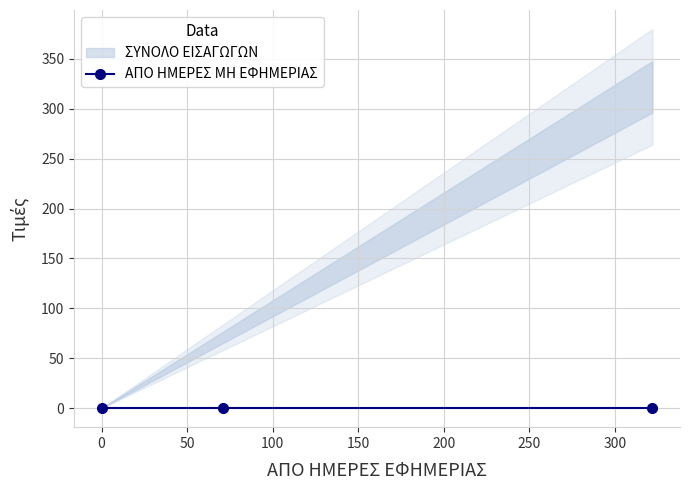

How many lines are shown in the chart?

2